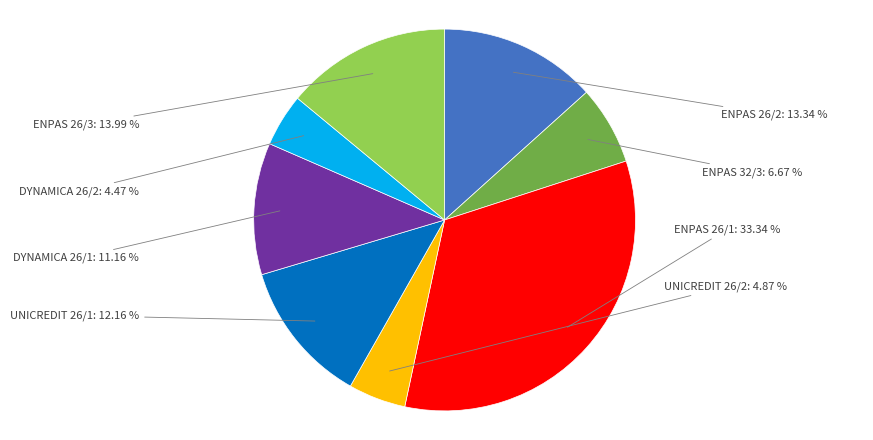

To the nearest percent, what portion does ENPAS 32/3 represent?

7%